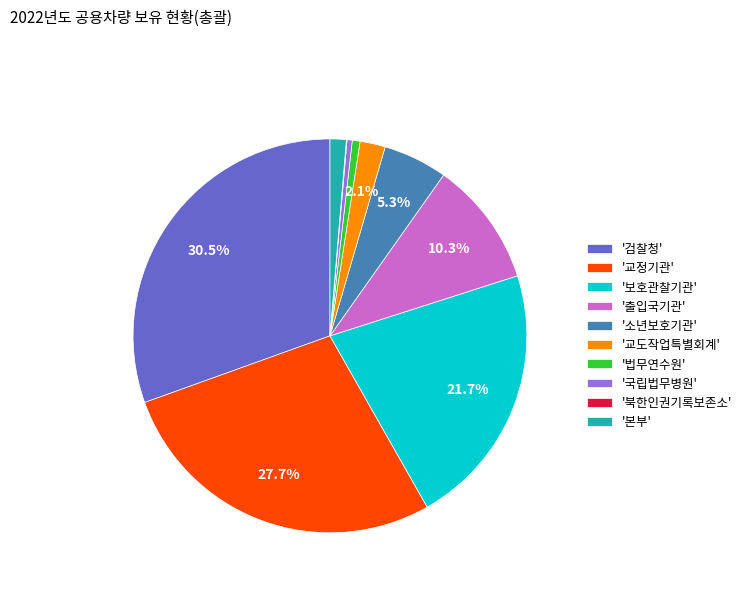

What is the largest slice in the pie chart?

'검찰청'